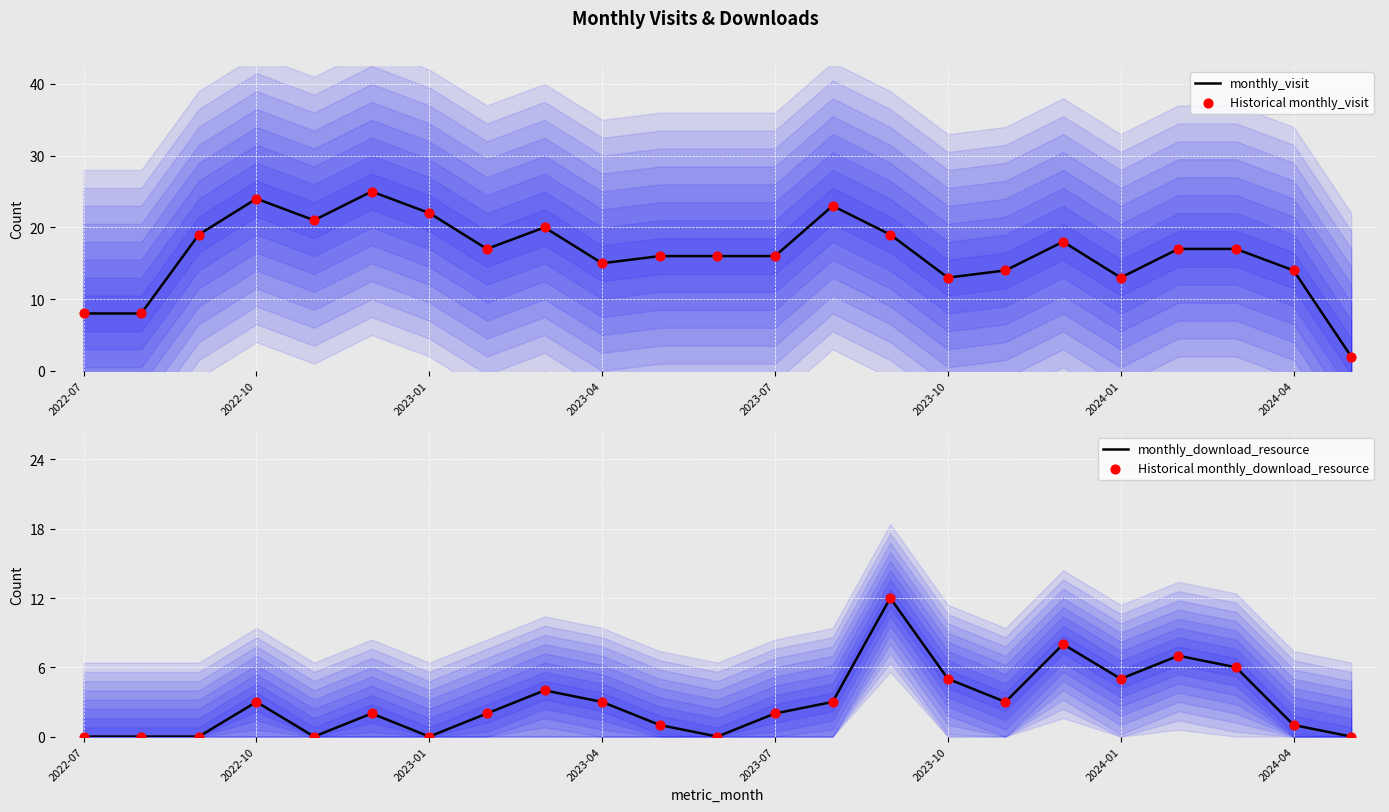

Which series contains the lowest Y value?

monthly_download_resource